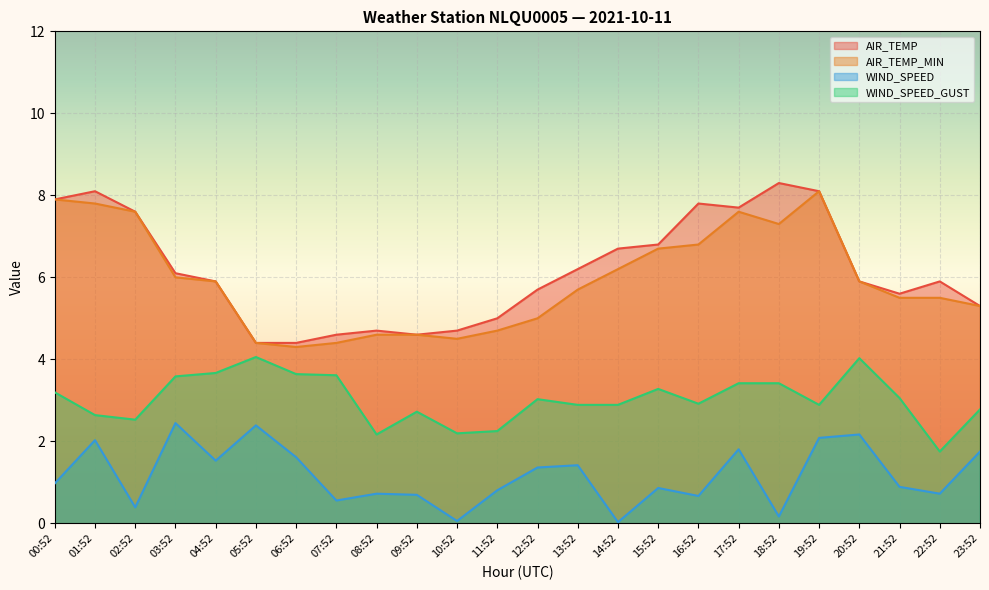

Which series changed the most between 15:52 and 18:52?

AIR_TEMP